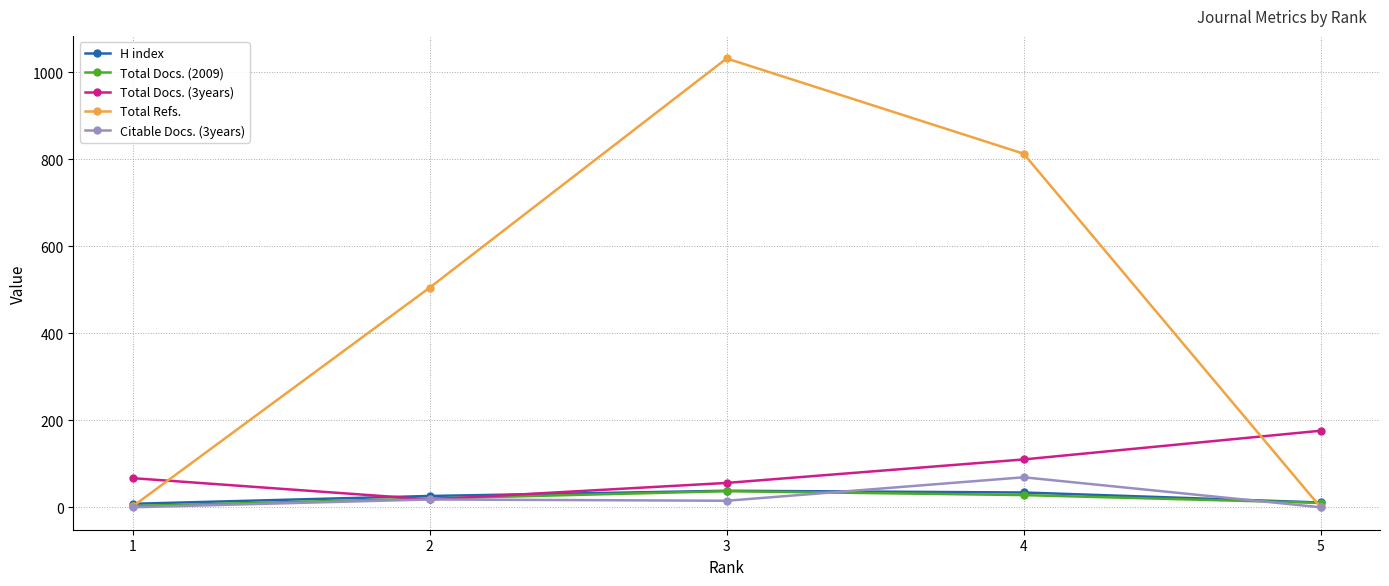

Is this an area chart (filled region under the line)?

No